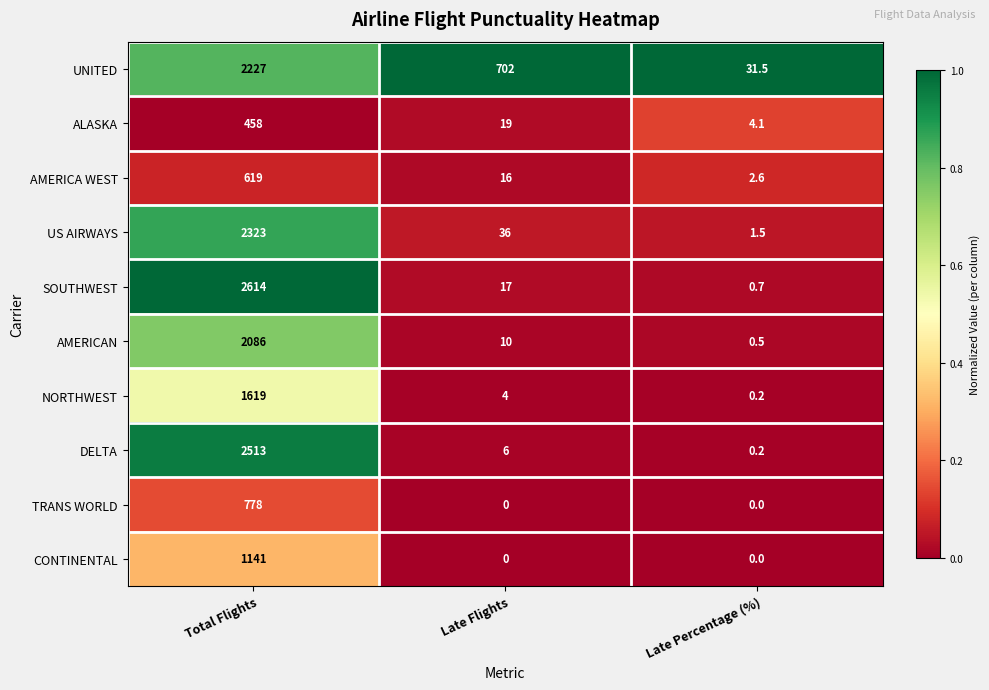

Which series has the largest total across all categories?

UNITED